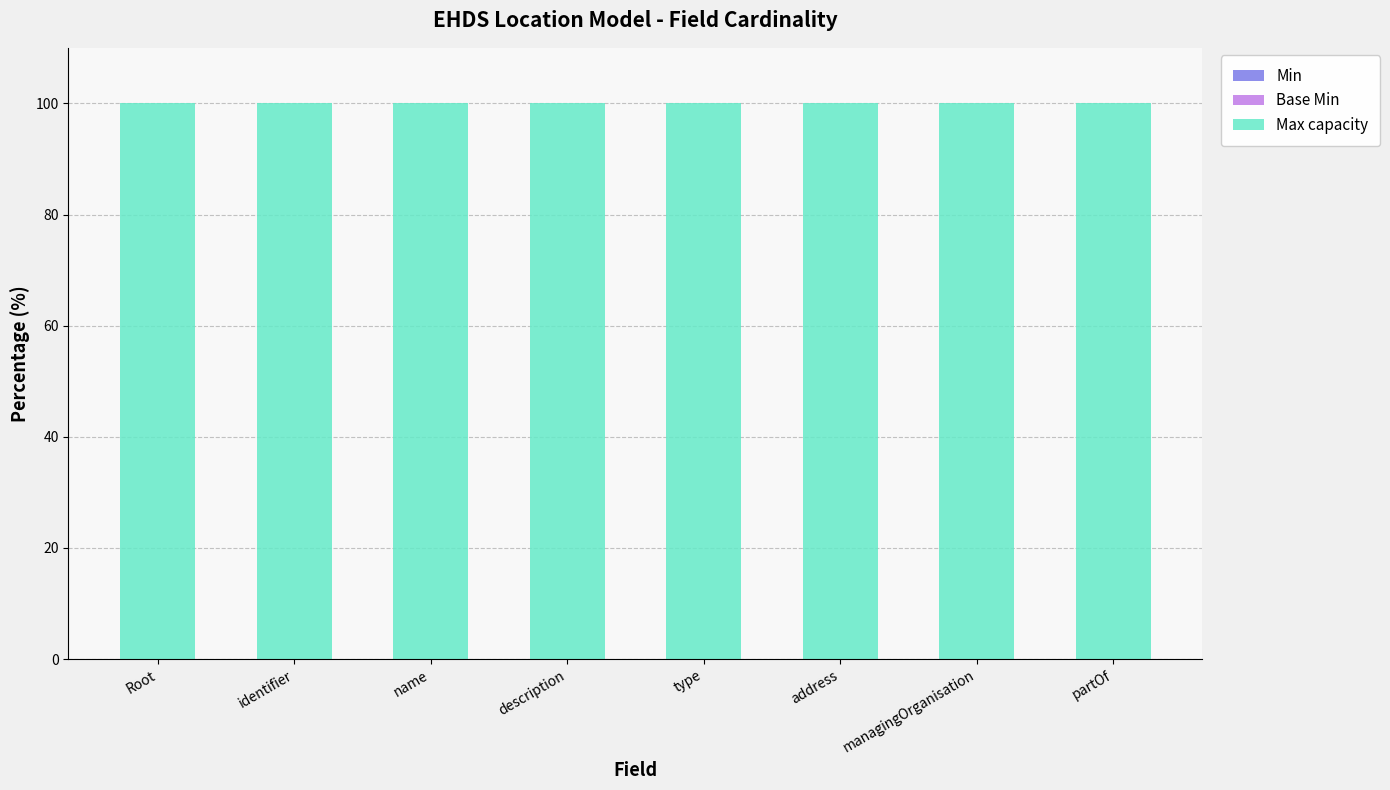

What is the label of the 2nd bar from the left?

identifier